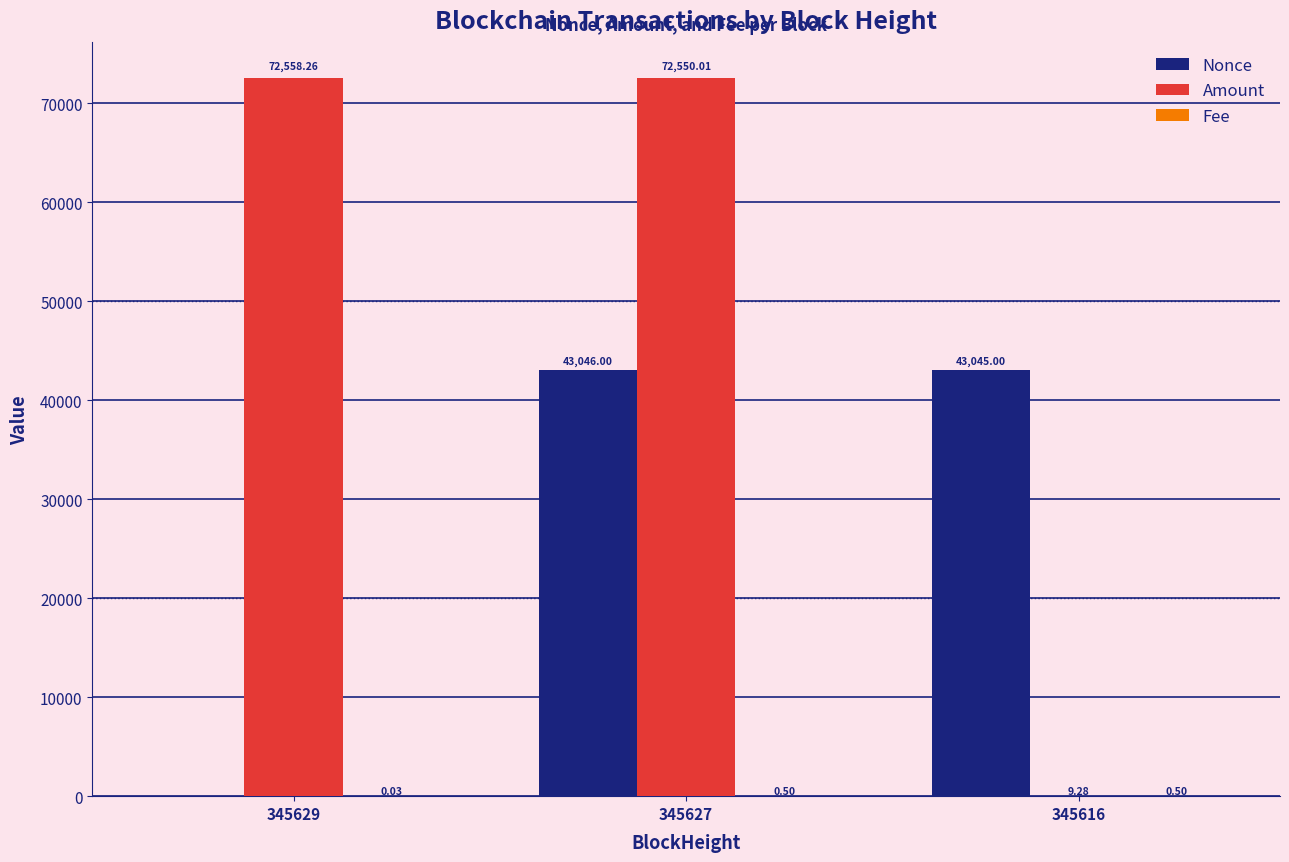

At which category is the sum across all series the highest?

345627